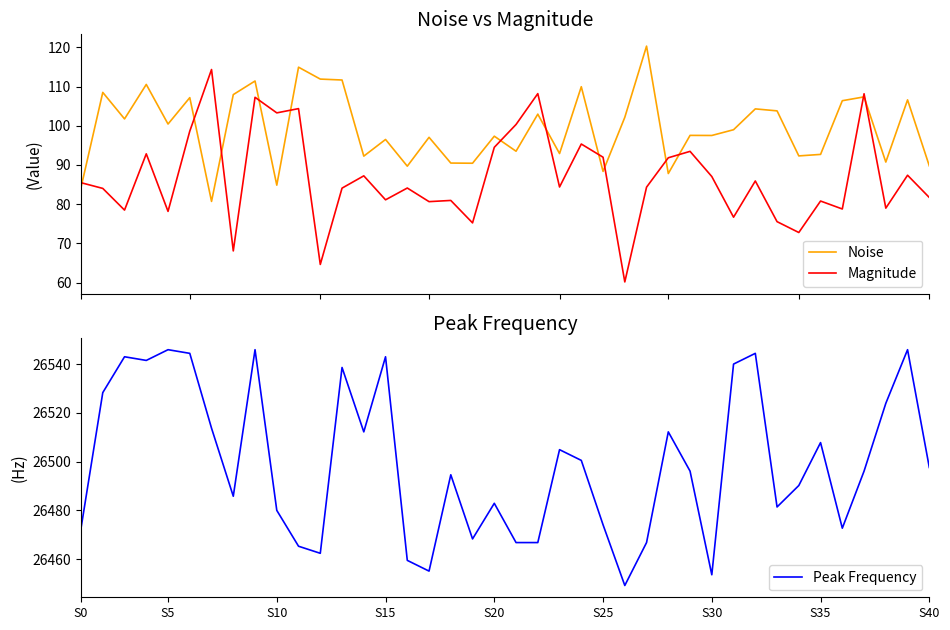

How many values in the Magnitude series exceed 84?

24